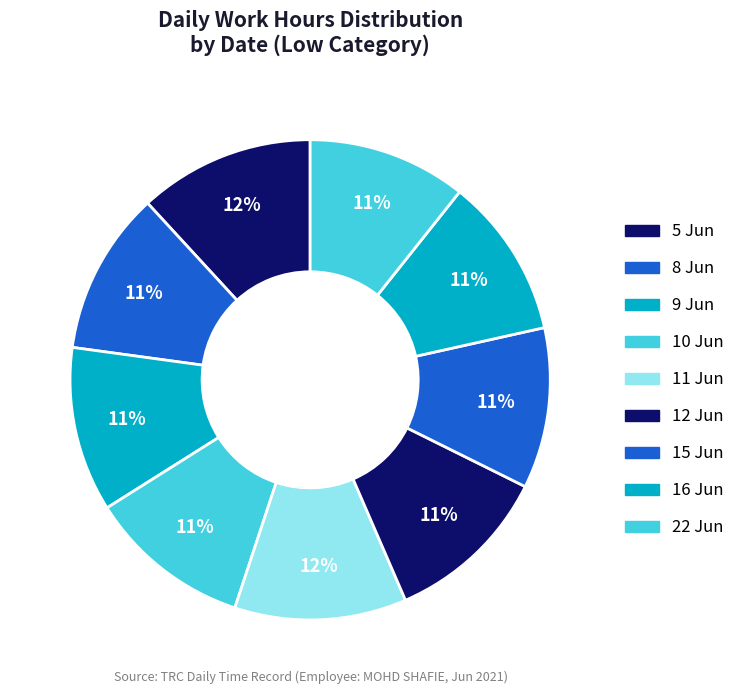

True or false: 15 Jun accounts for 11% of the total.

True